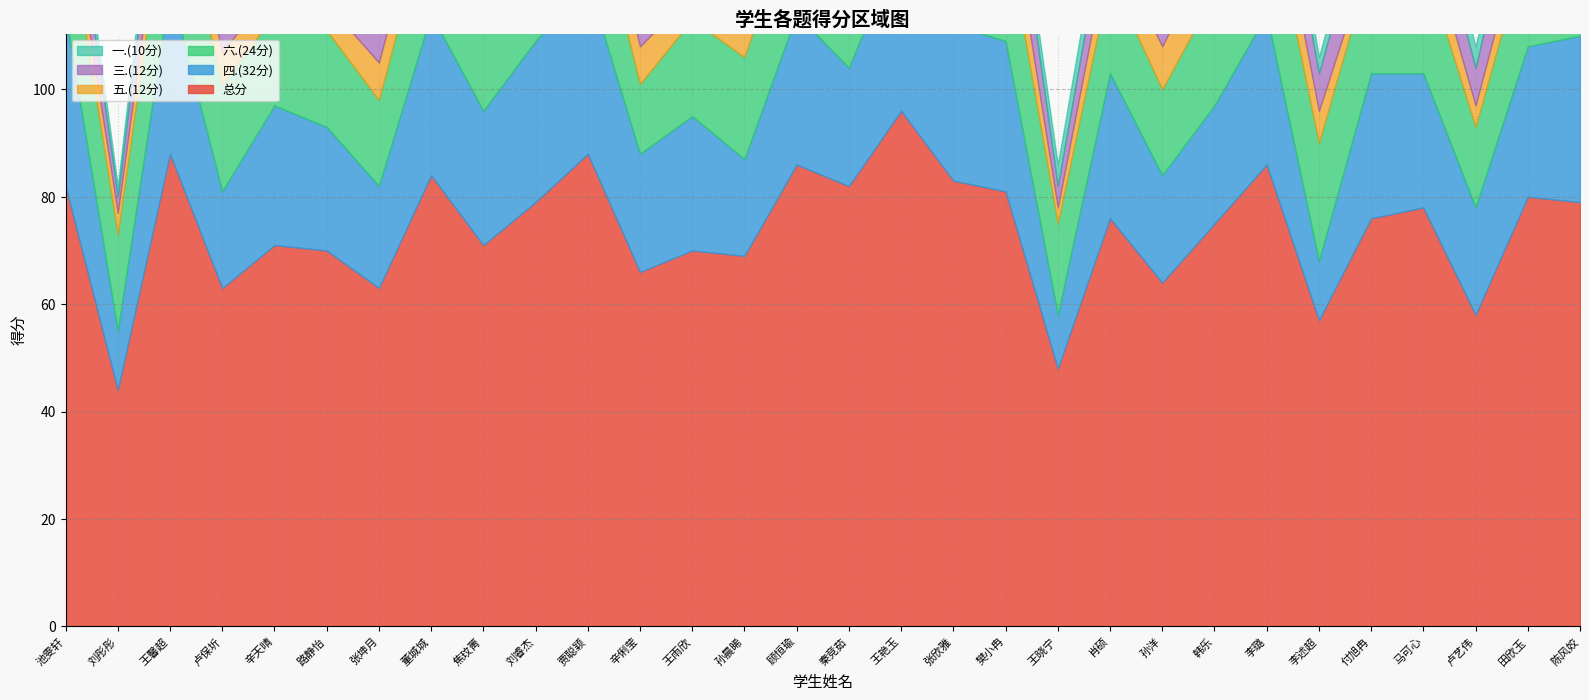

In 一.(10分), how many points are higher than both neighbors (excluding endpoints)?

7